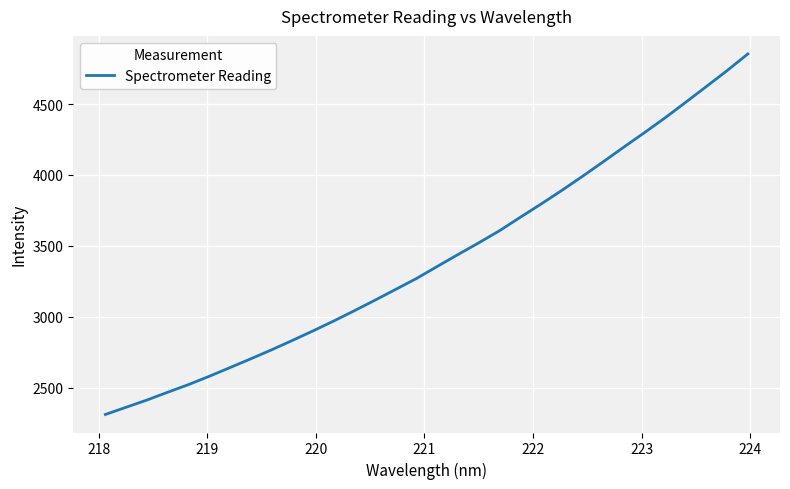

What is the smallest value displayed?

2310.5